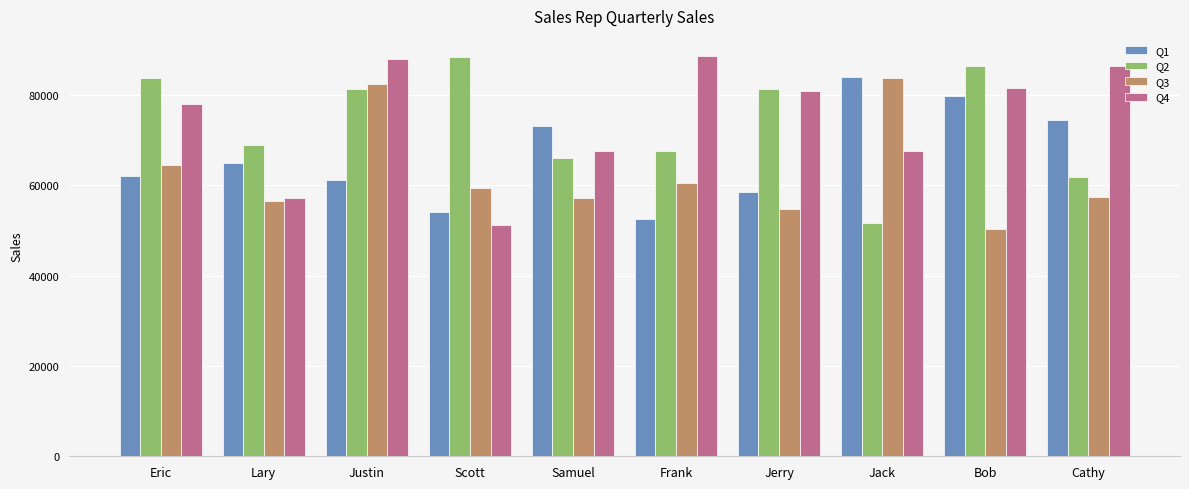

What is the maximum value for Q1?

84017